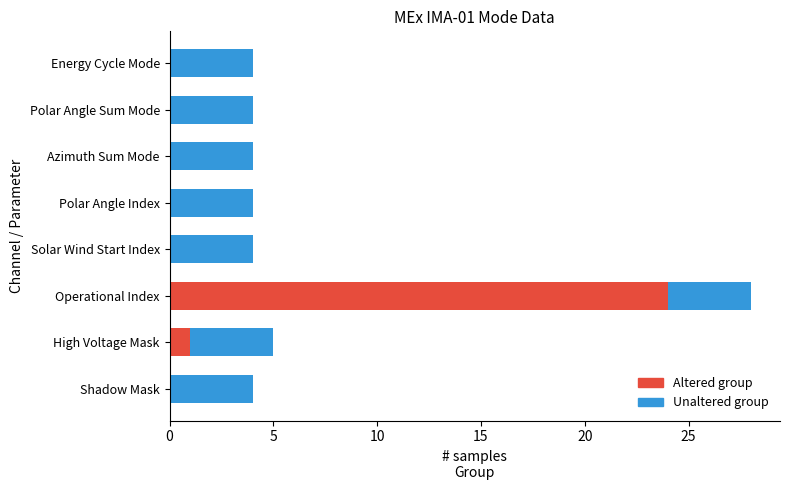

At which category is the sum across all series the highest?

Operational Index